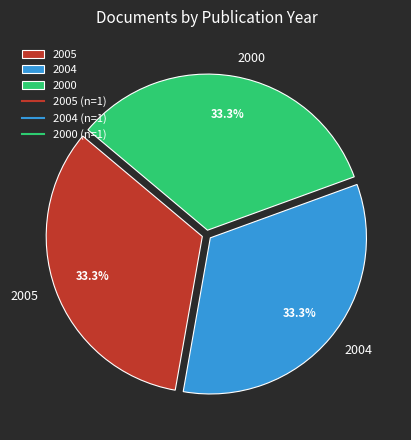

How many slices are in this pie chart?

3